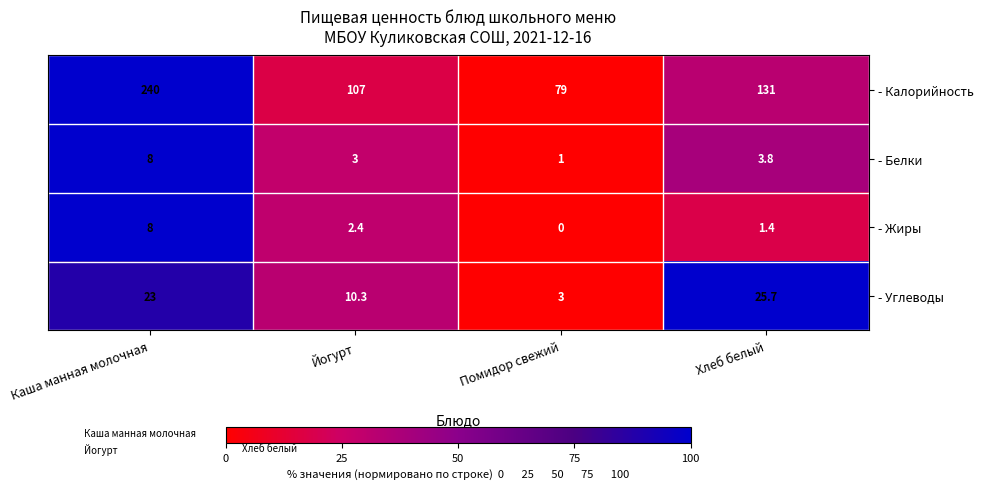

How many data points does each series have?

4